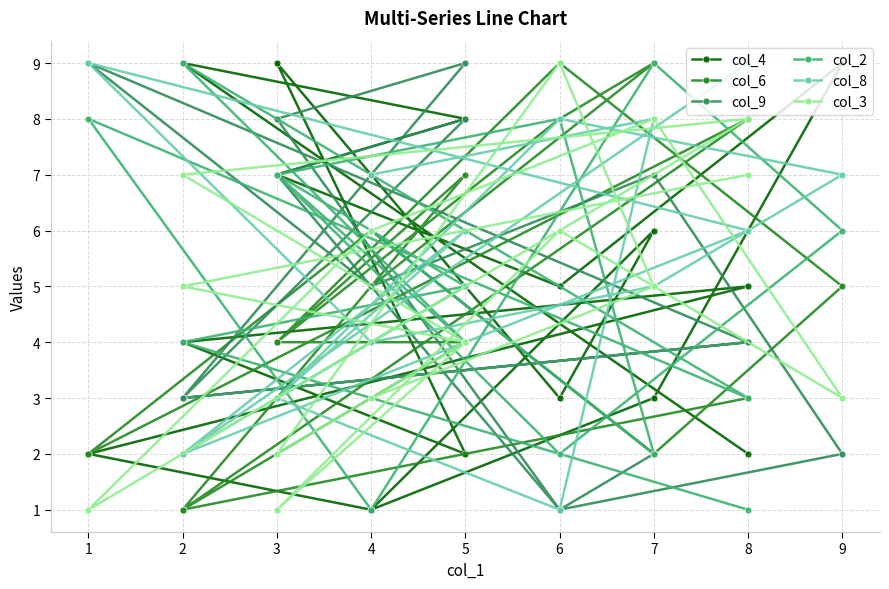

Read the col_4 value at 5.

2